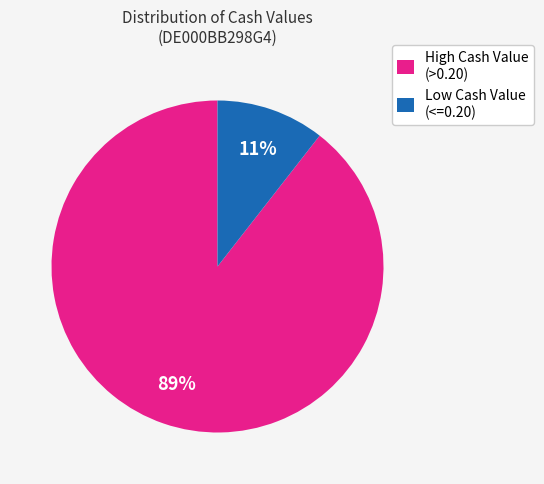

What percentage is the High Cash Value (>0.20) slice, to the nearest percent?

89%